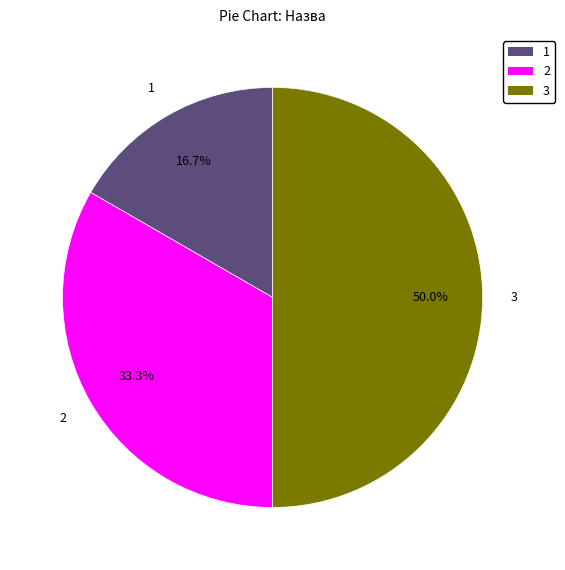

Does 2 account for over 50% of the chart?

No